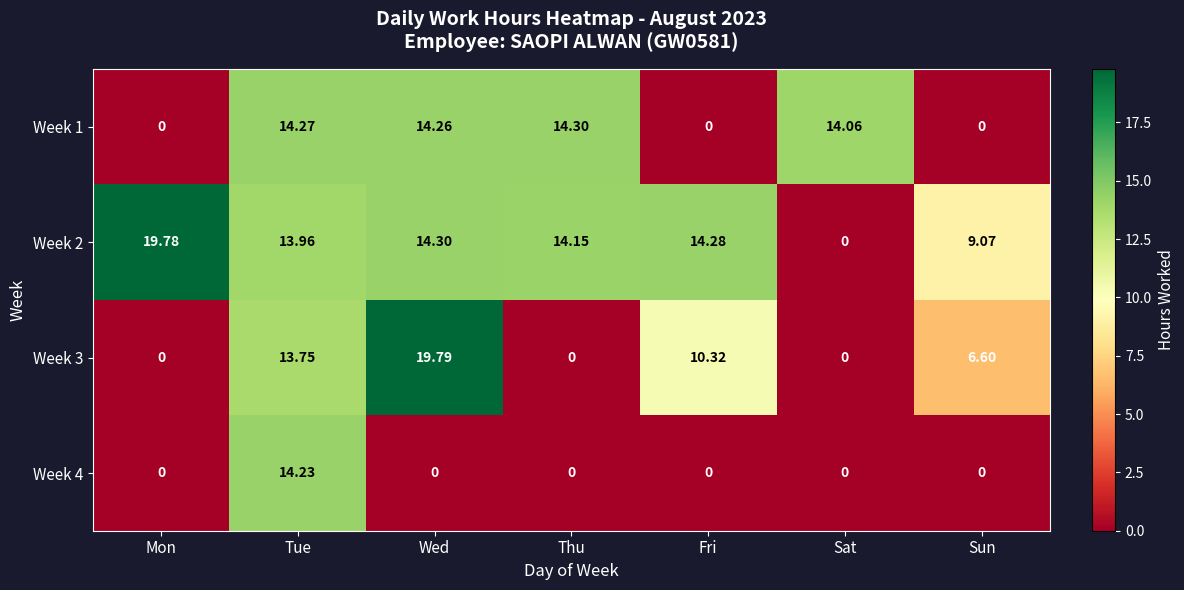

How many data points in Week 1 are above 14?

4